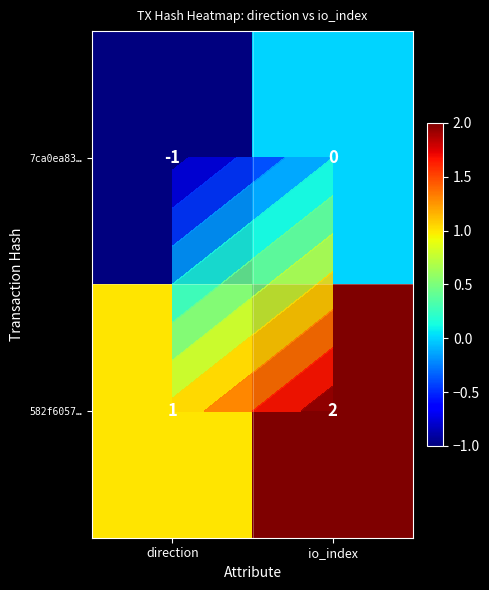

What is the greatest value displayed?

2